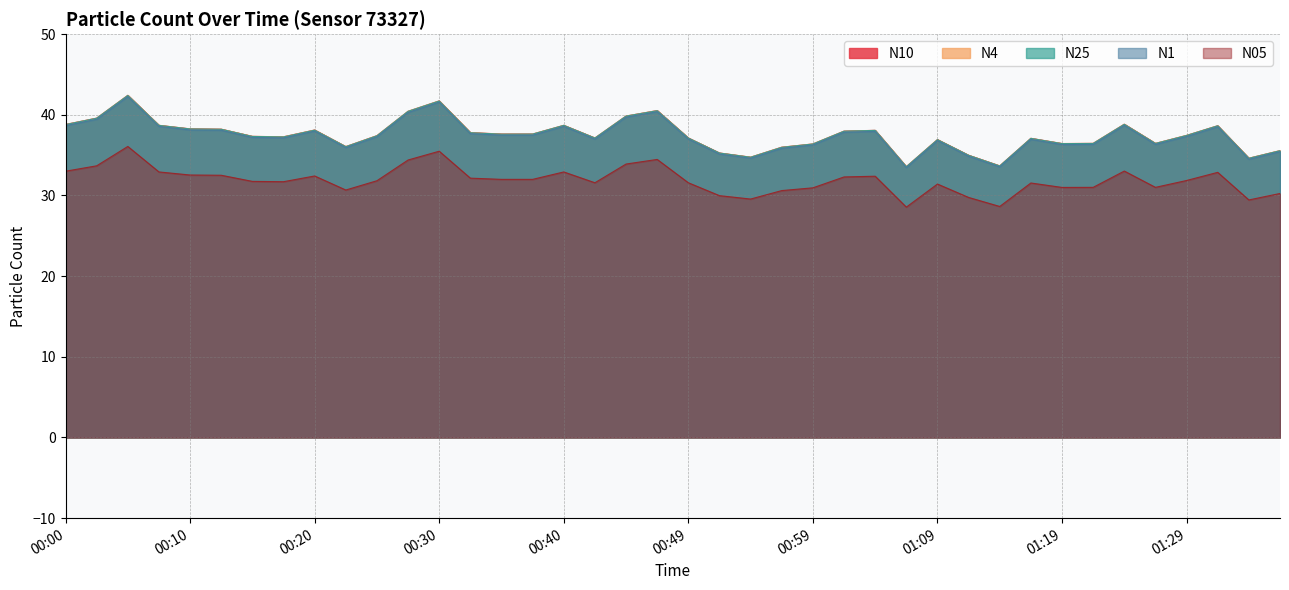

What is the smallest value displayed?

28.6